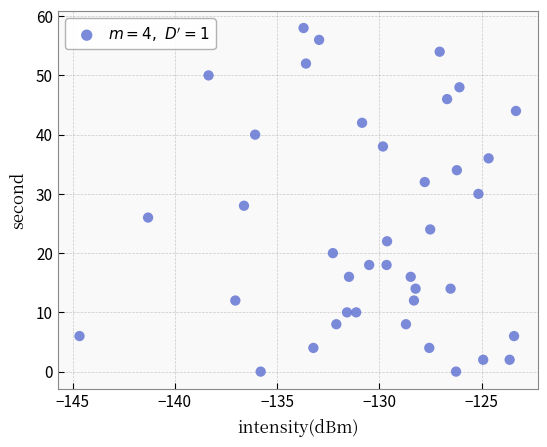

What is the range of Y values (max minus min)?

58